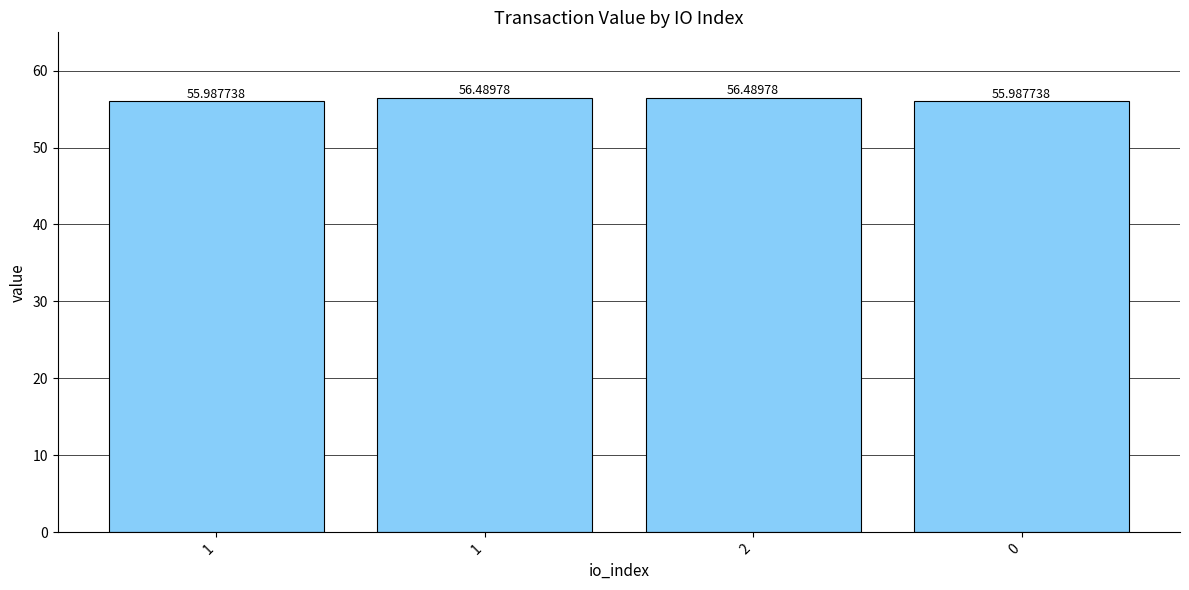

Which category has the lowest value across all series?

1